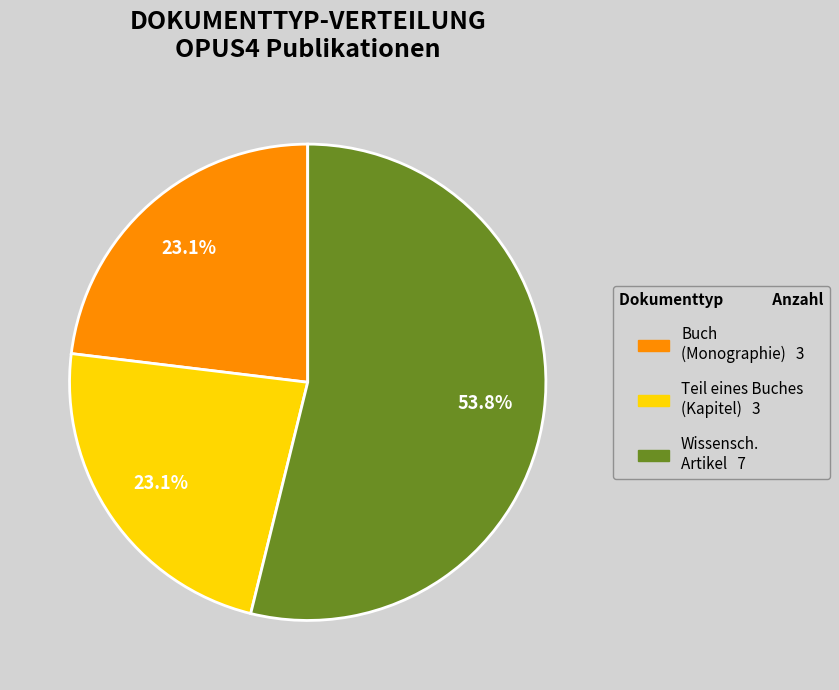

Does any single category account for the majority?

Yes